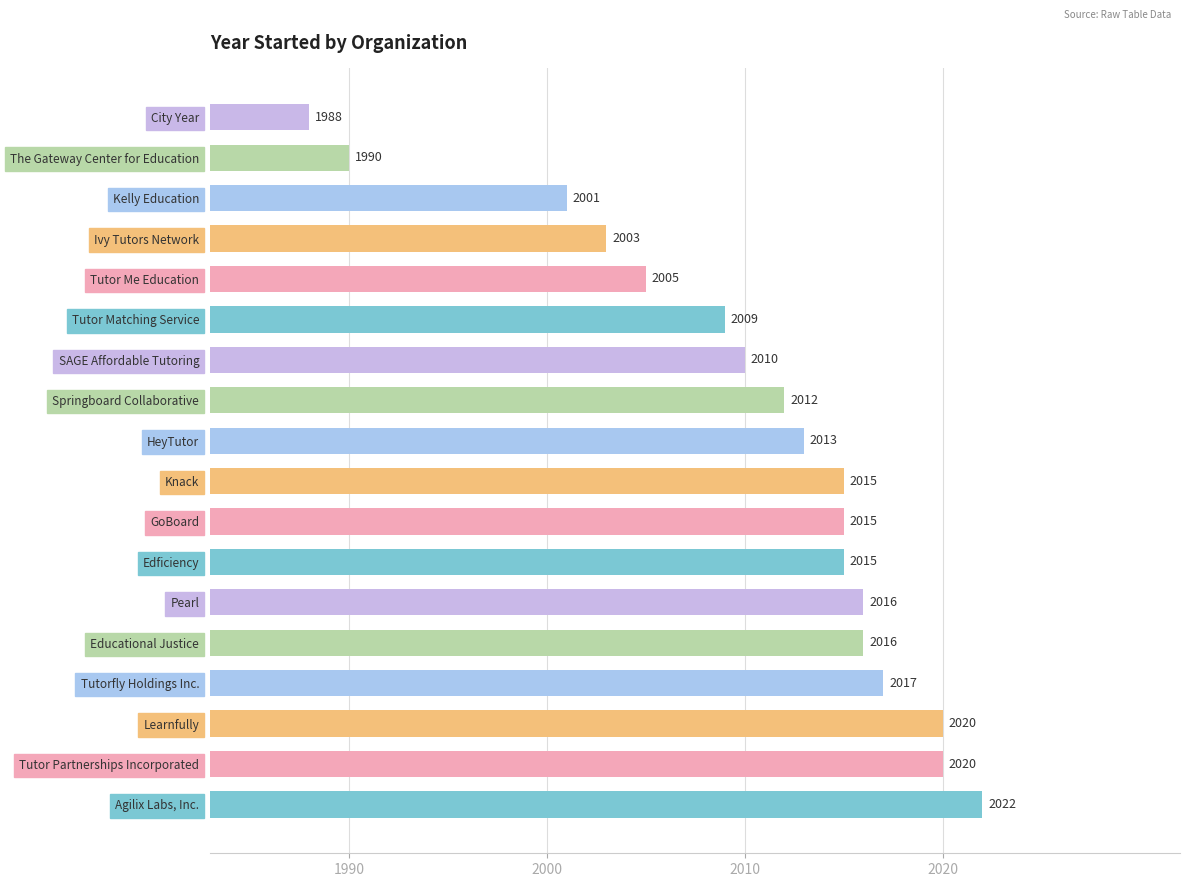

What is the greatest value displayed?

2022